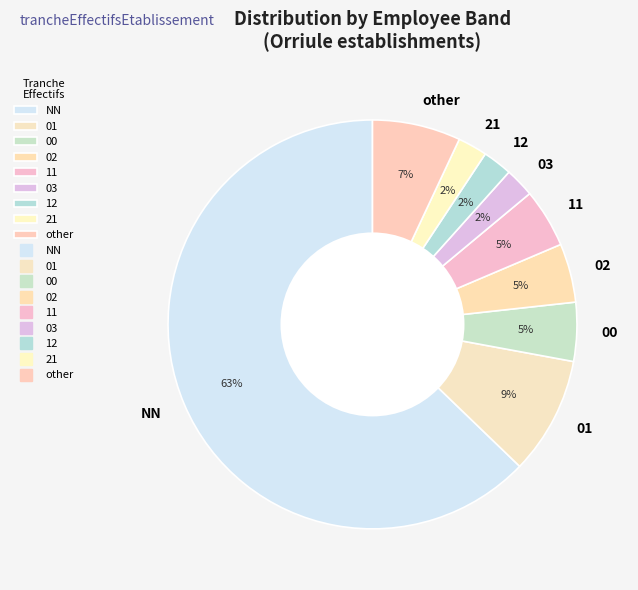

The 21 slice represents 11% of the pie. True or false?

False